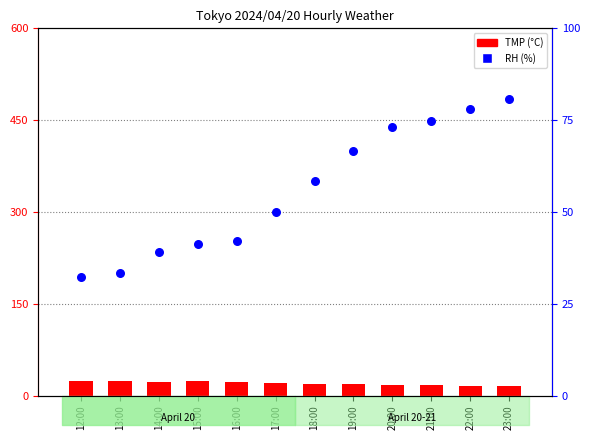

Which series has the widest spread of Y values?

RH